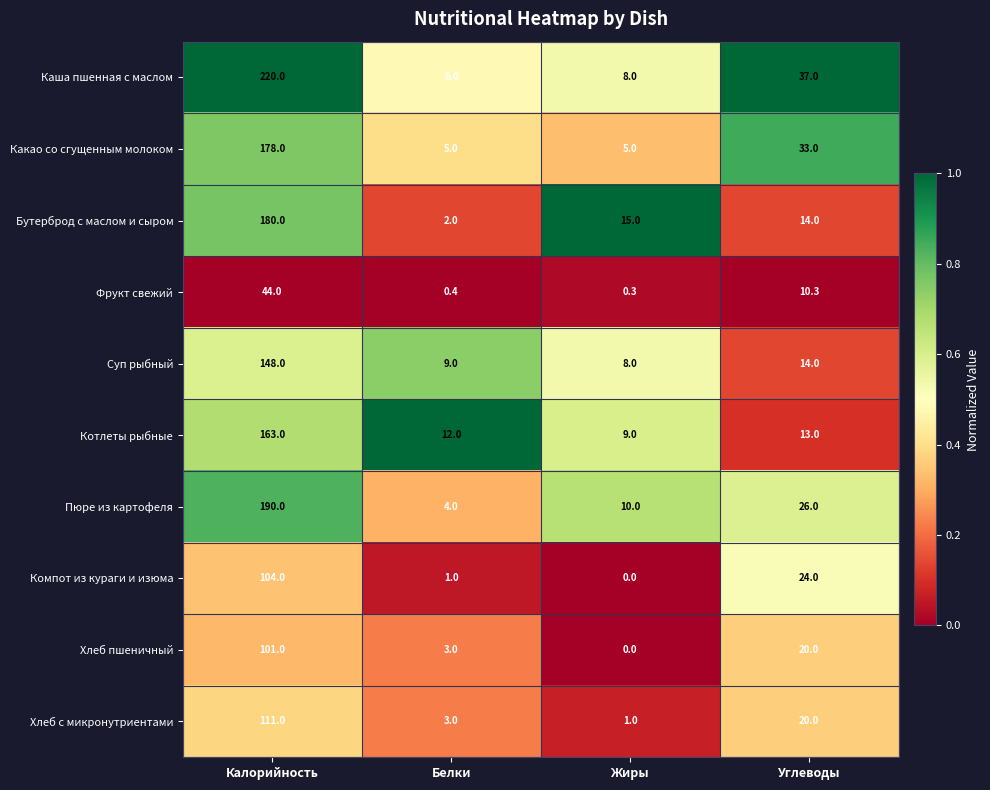

The value of Котлеты рыбные at Углеводы is 19.4. True or false?

False